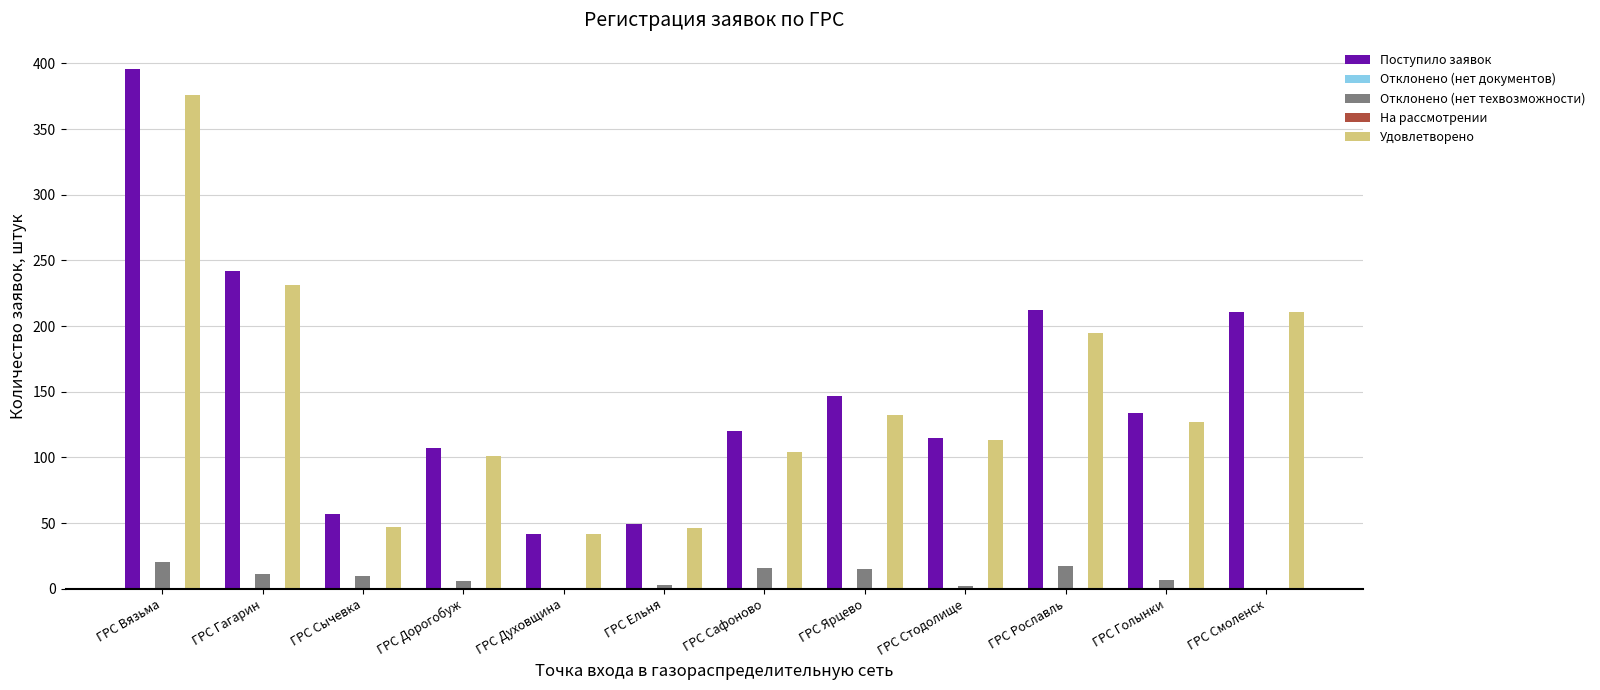

What are all the series names shown in the legend?

Поступило заявок, Отклонено (нет документов), Отклонено (нет техвозможности), На рассмотрении, Удовлетворено